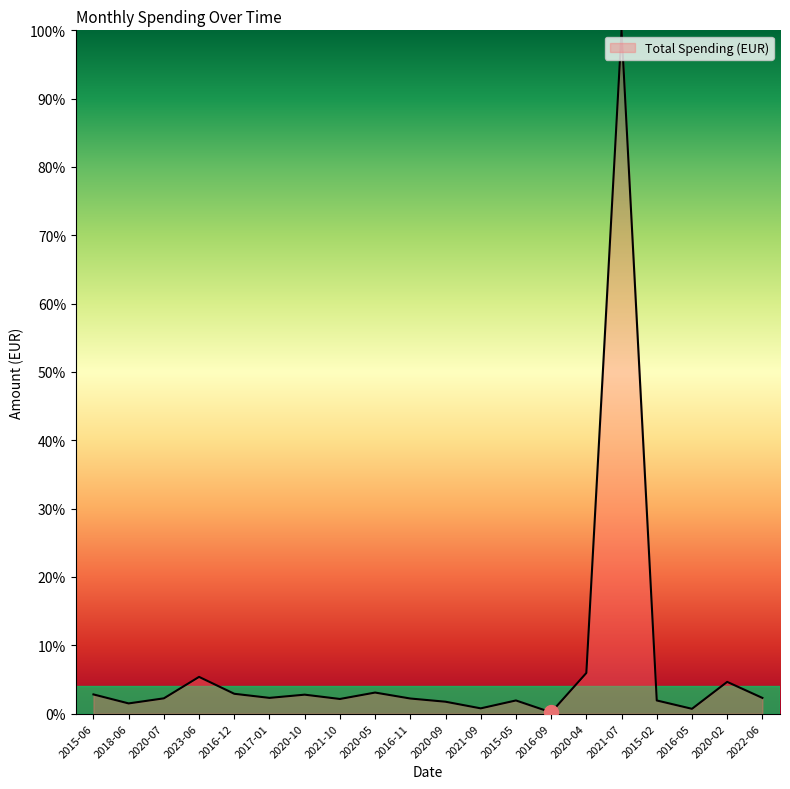

True or false: there are more than 2 points higher than both neighbors.

True